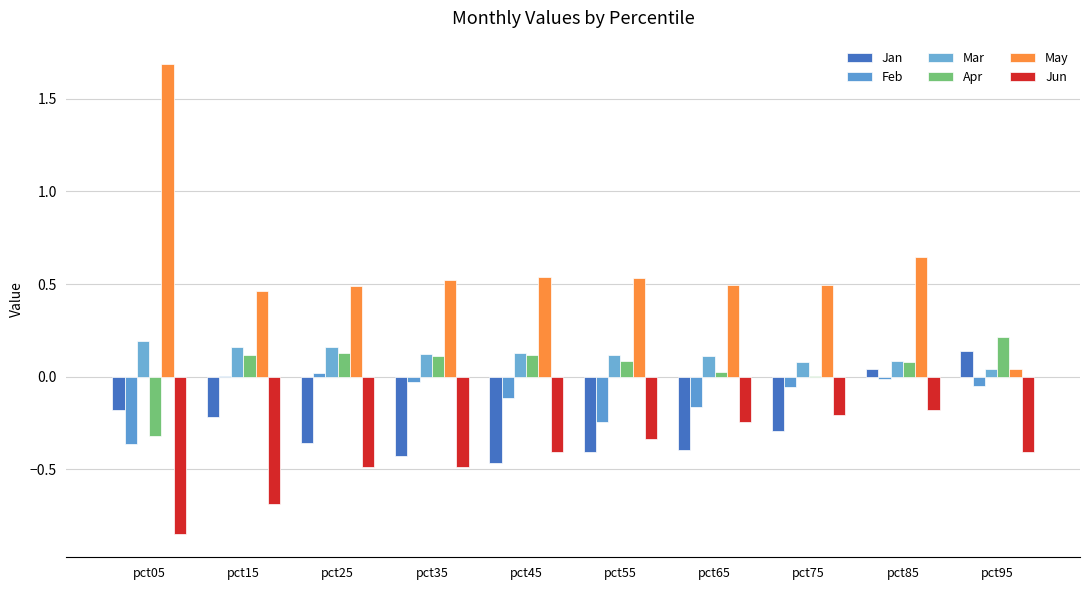

Are the bars grouped side by side (vs. stacked)?

Yes